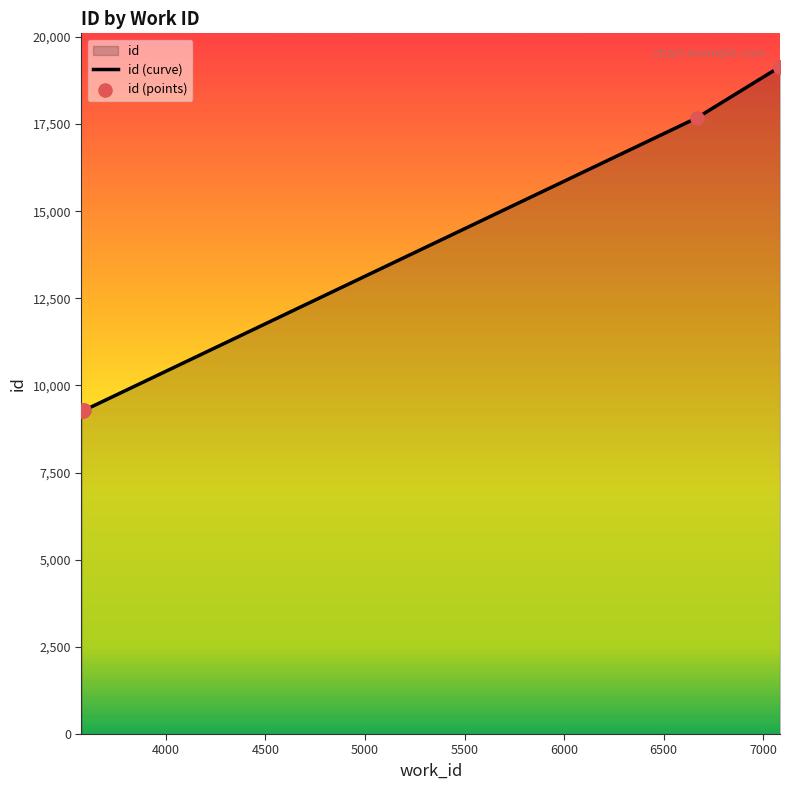

Between 3582 and 7084, which is larger?

7084